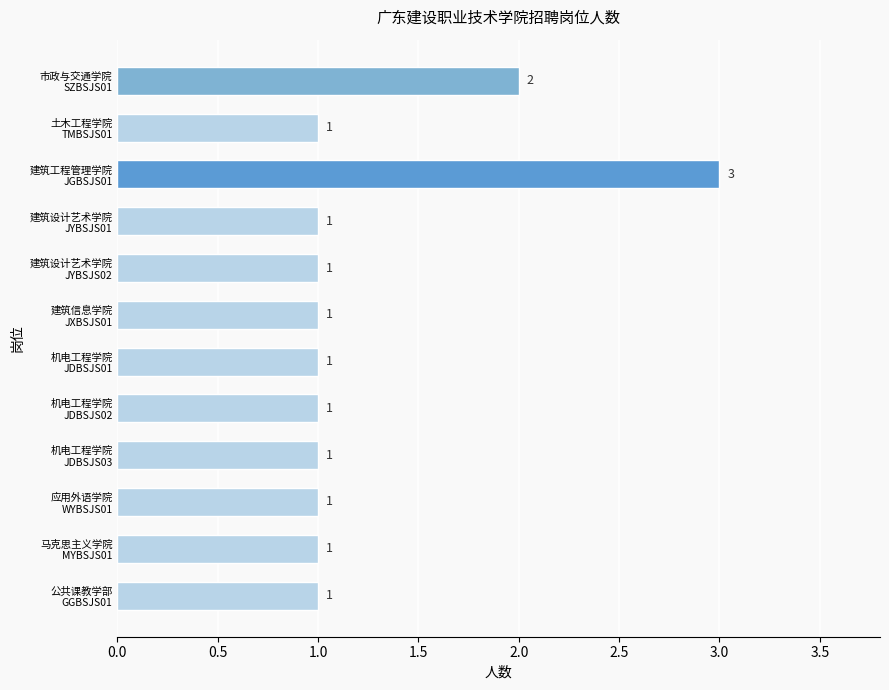

What is the greatest value displayed?

3